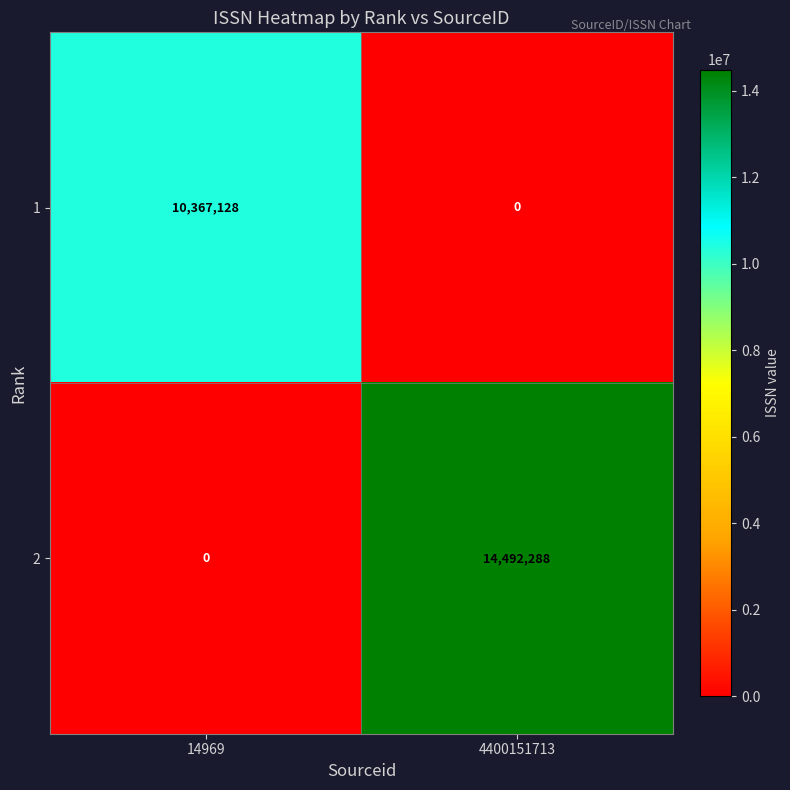

What is the spread (max minus min) of values at 4400151713?

14492288